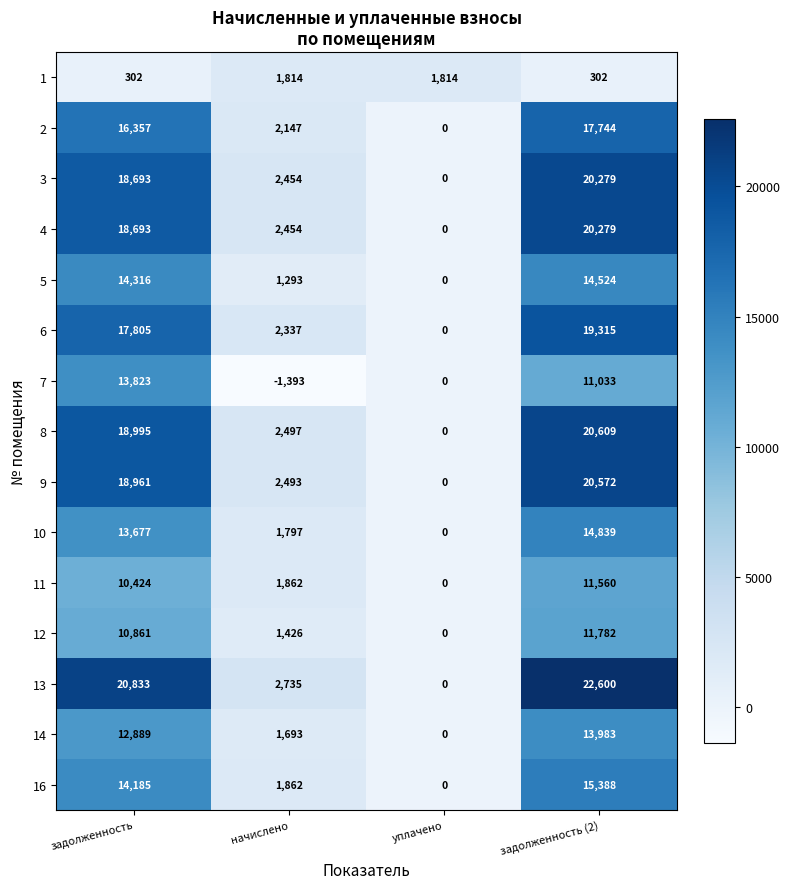

Which category has the highest value across all series?

задолженность (2)